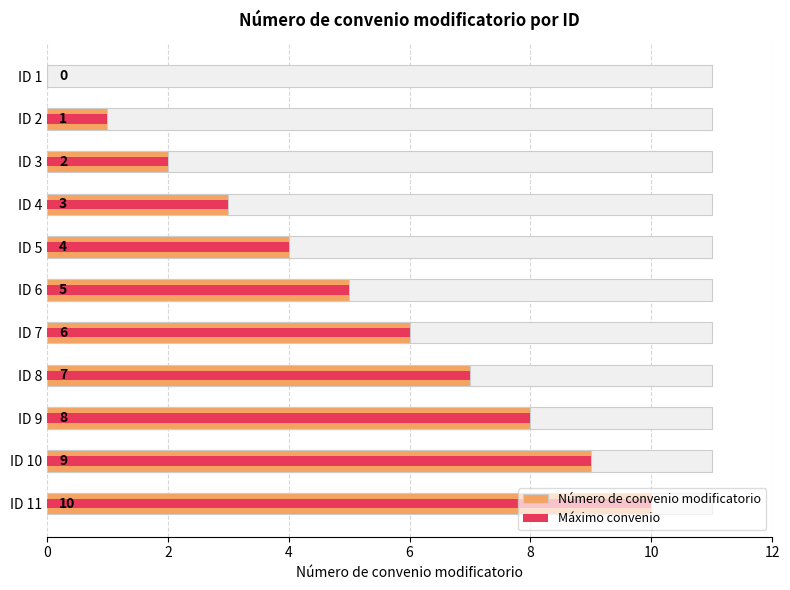

Does the chart contain stacked bars?

No